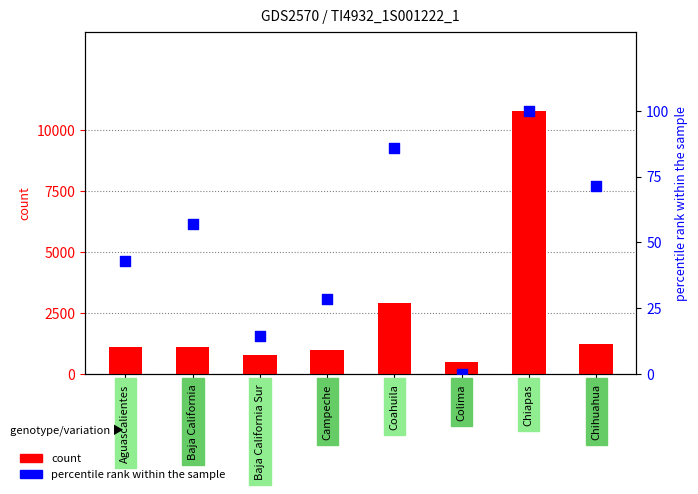

Which series reaches the maximum Y coordinate?

count